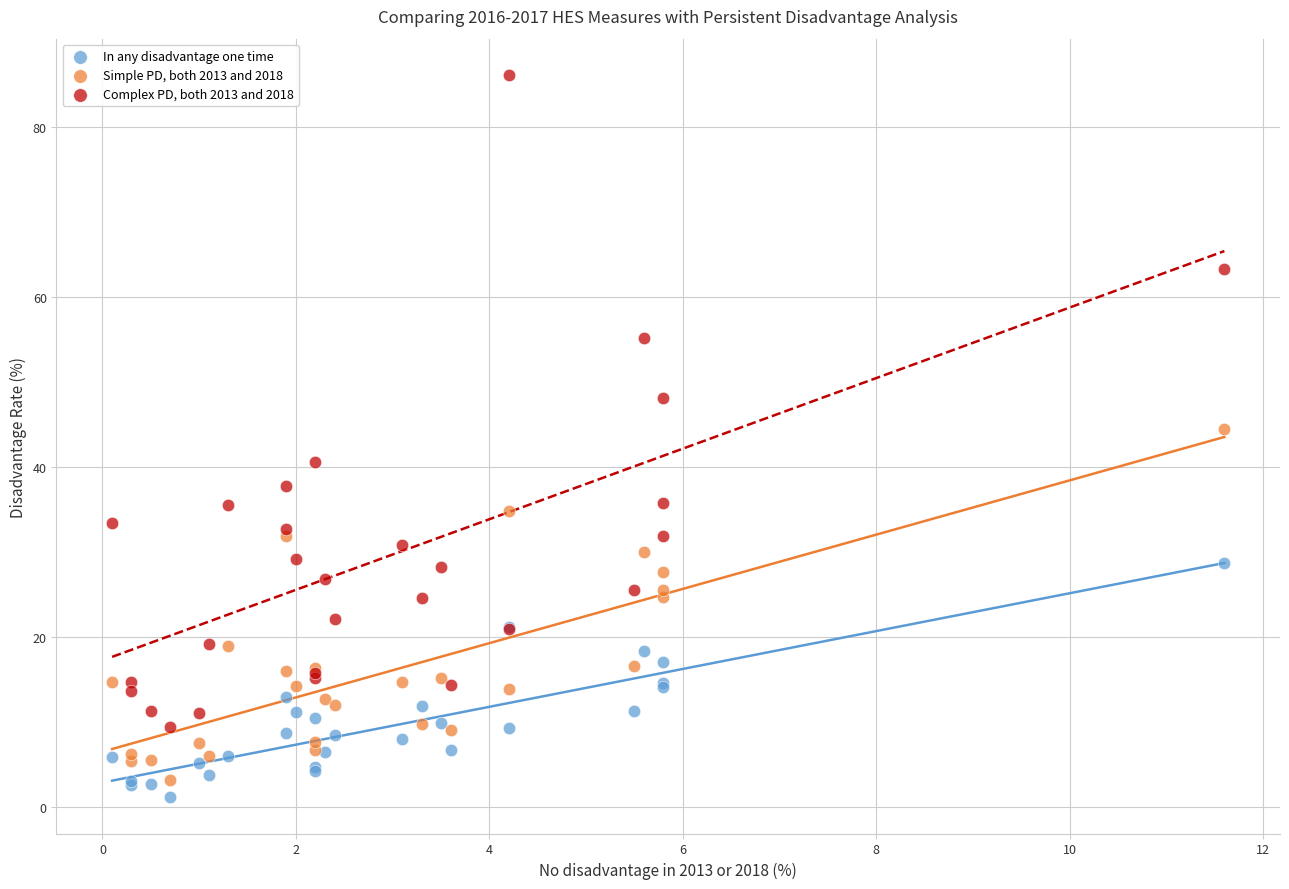

Which series has the largest Y range (max minus min)?

Complex PD, both 2013 and 2018